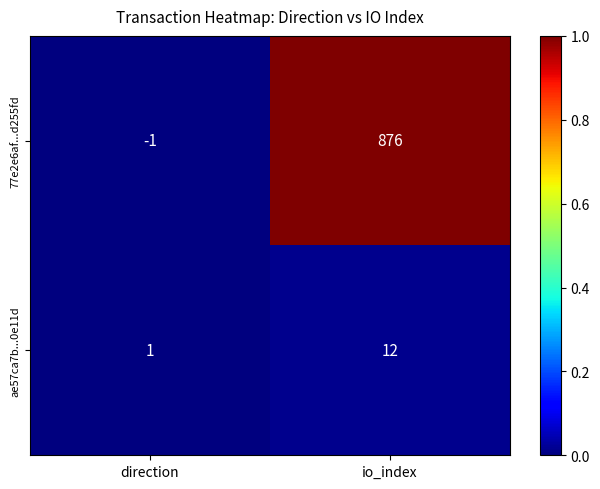

True or false: ae57ca7b...0e11d has a value of 1 at direction.

True